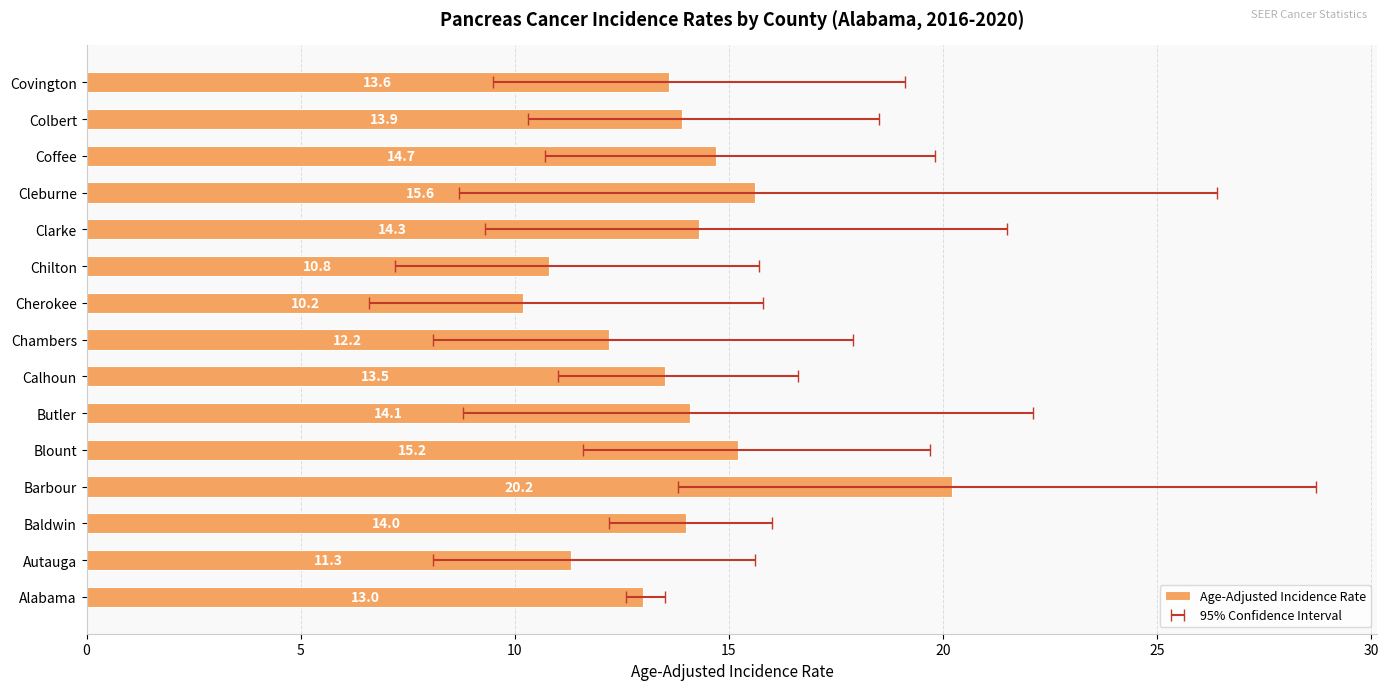

What is the minimum value shown in the chart?

10.2